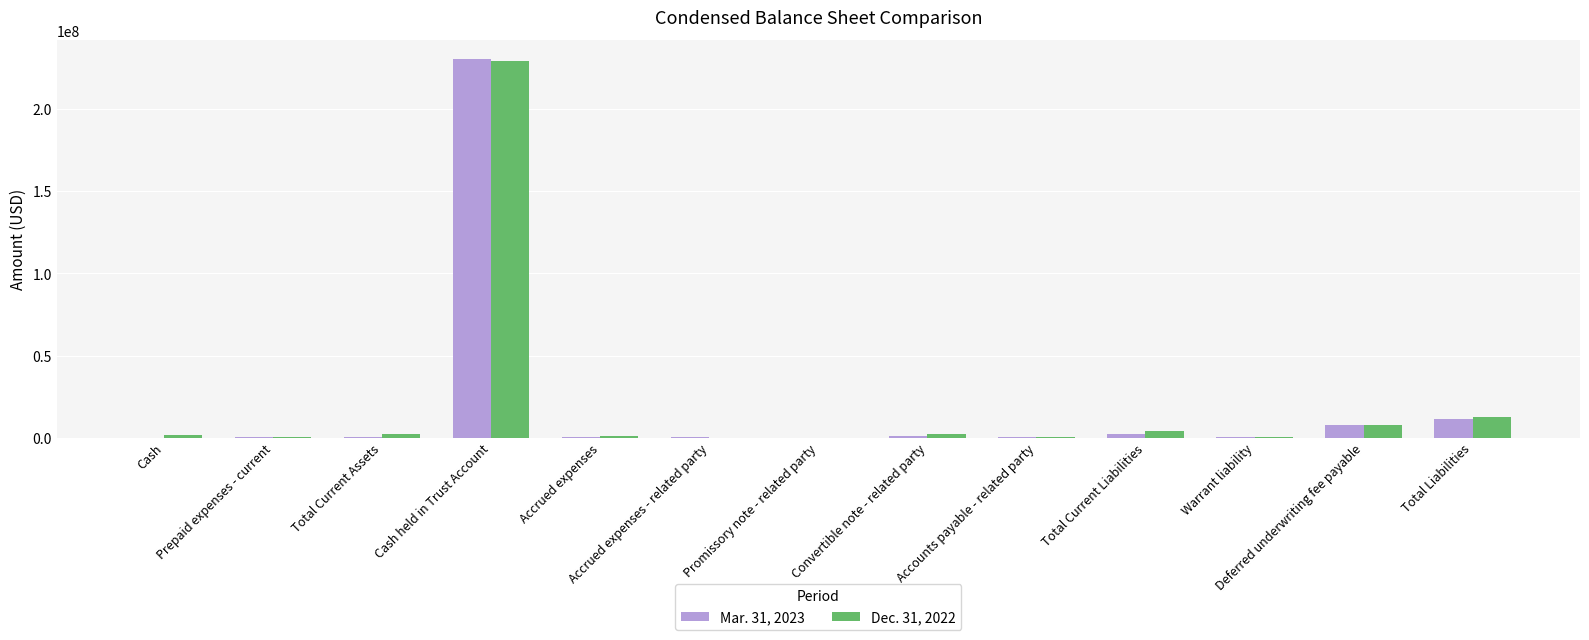

Are the bars grouped side by side (vs. stacked)?

Yes